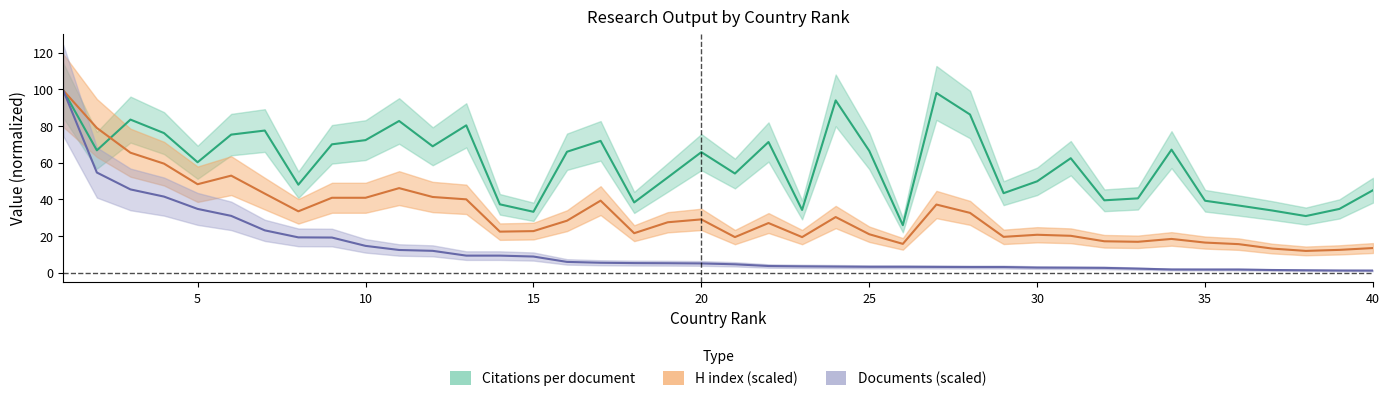

True or false: H index has a value of 46.2 at 11.

True